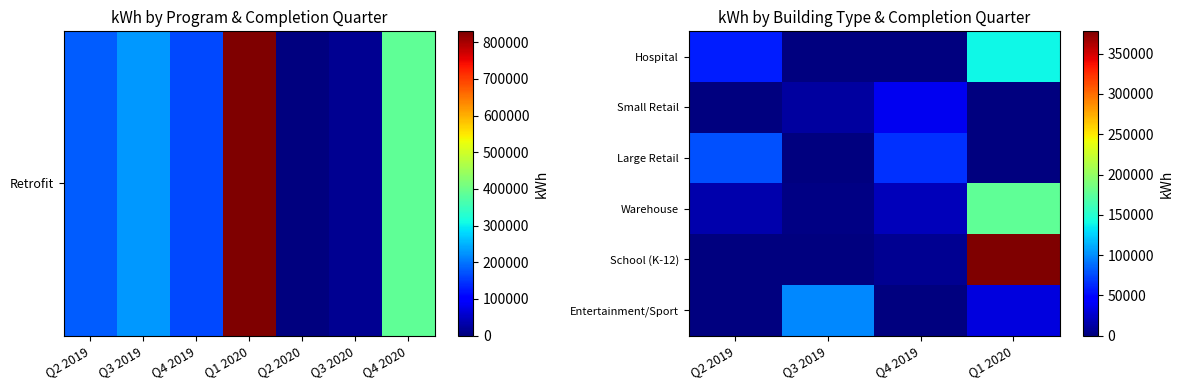

What is the total value across all series at Q3 2019?

112194